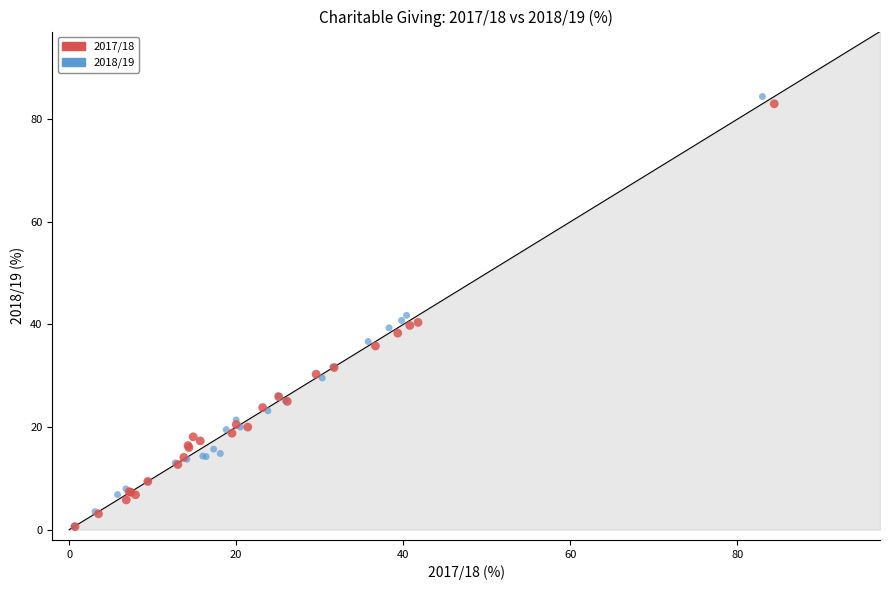

Which series has the widest spread of Y values?

2018/19